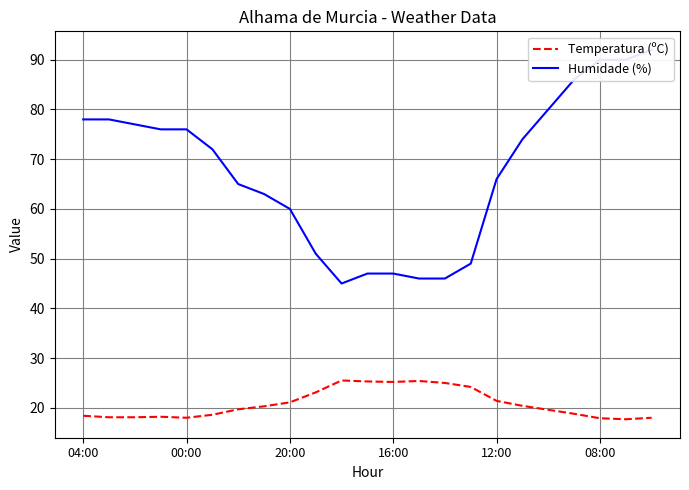

What is the value of the Humidade (%) point at the 21st from the left?

90.0